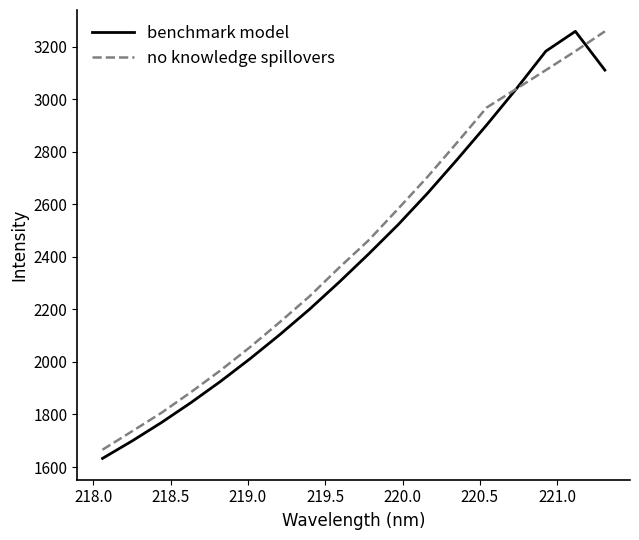

What is the minimum value shown in the chart?

1632.9